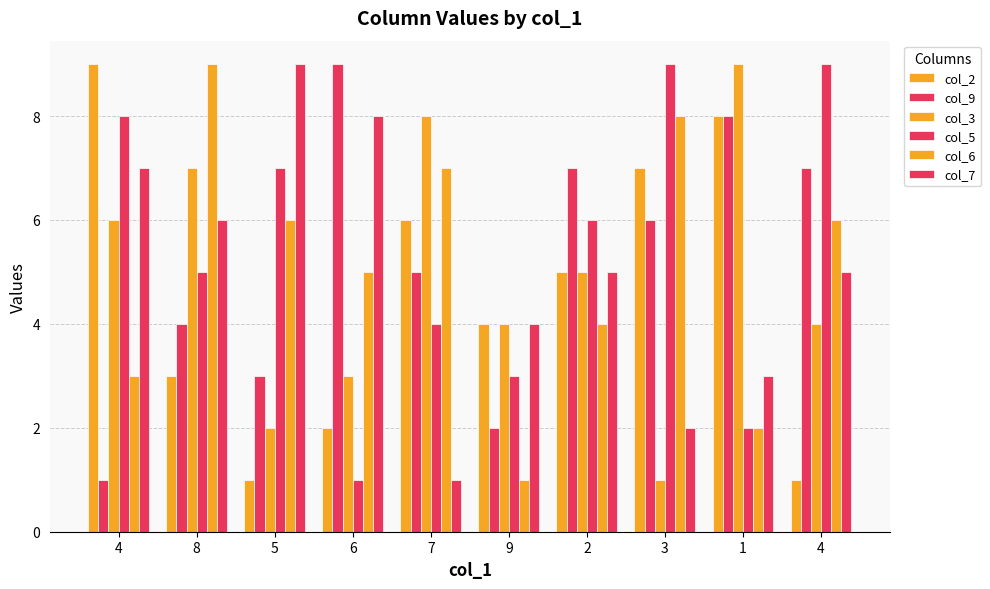

Count the number of categories in the chart.

10